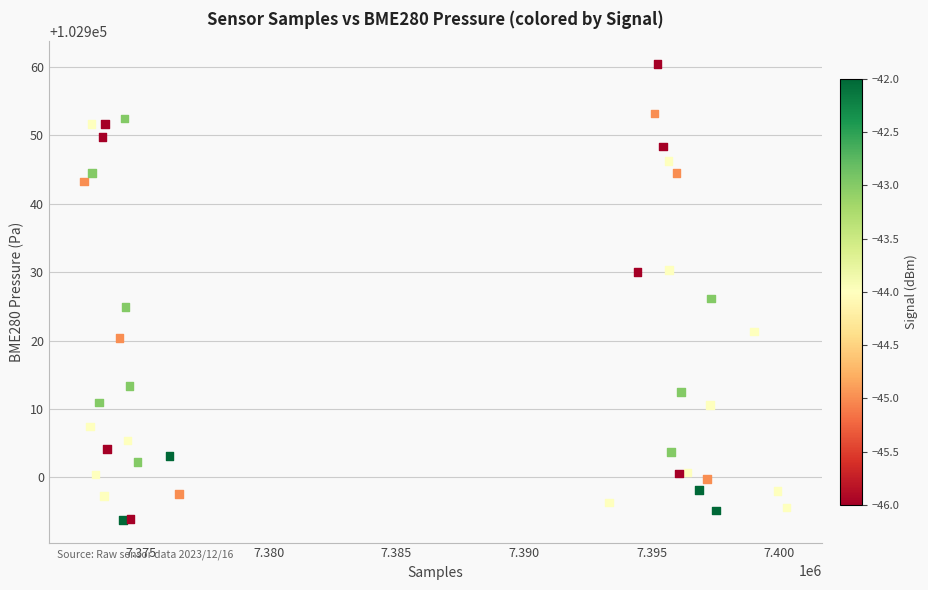

What Y value in the scatter plot is closest to 102927?

102926.1